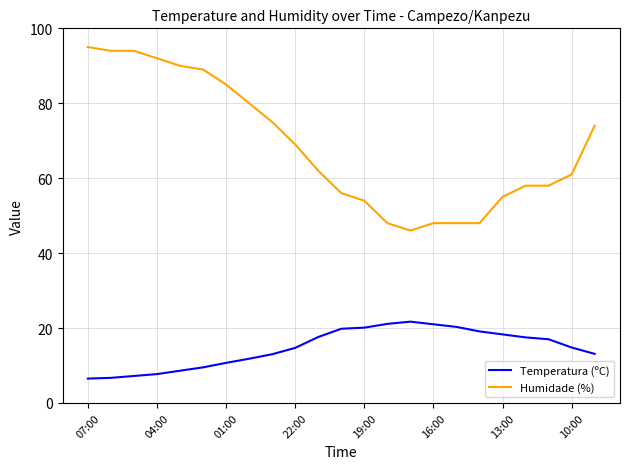

What is the maximum value shown in the chart?

95.0